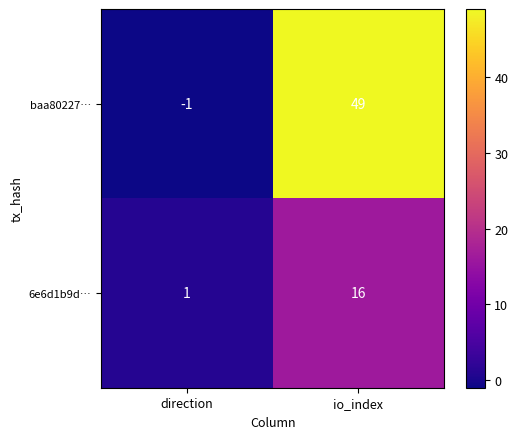

What is the difference between the maximum and minimum values in the baa80227… series?

50